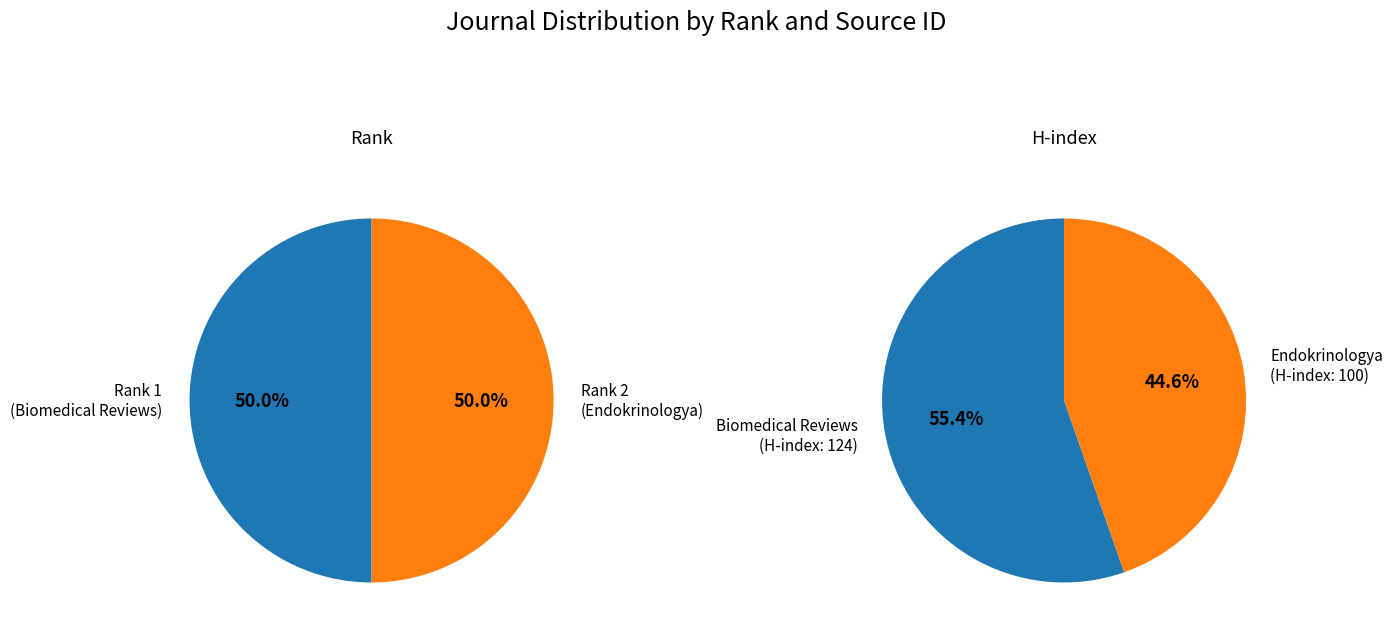

What is the total percentage of Endokrinologya and Biomedical Reviews?

100.0%